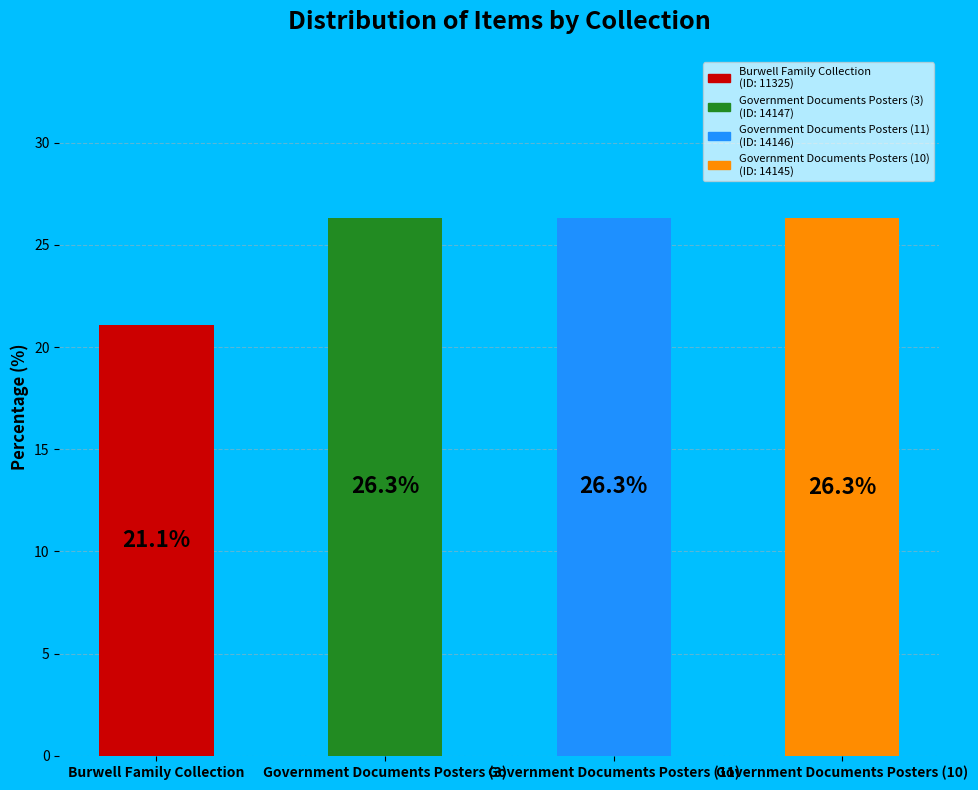

The chart shows a value of 26.3 at Government Documents Posters (3). True or false?

True